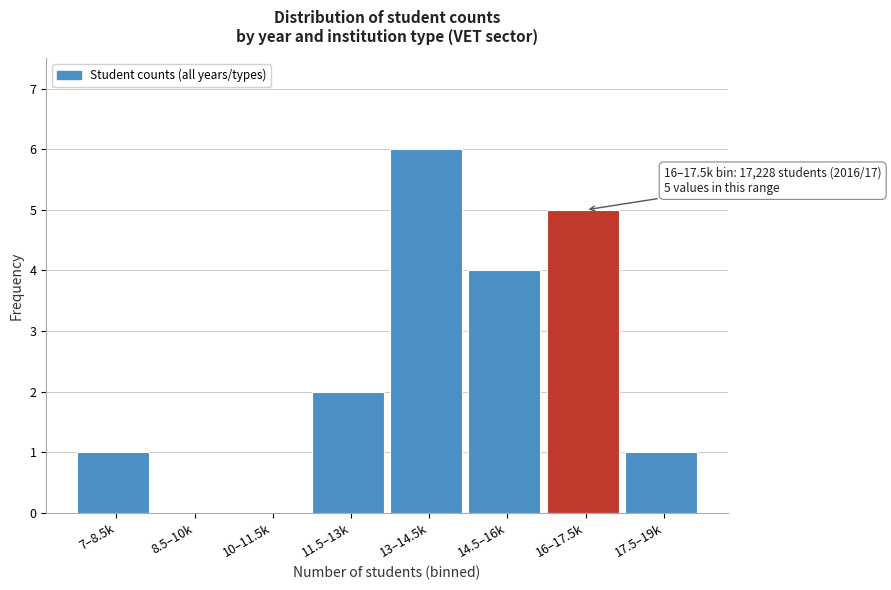

Reading left to right, list all the values displayed in this chart.

7–8.5k=1	8.5–10k=0	10–11.5k=0	11.5–13k=2	13–14.5k=6	14.5–16k=4	16–17.5k=5	17.5–19k=1